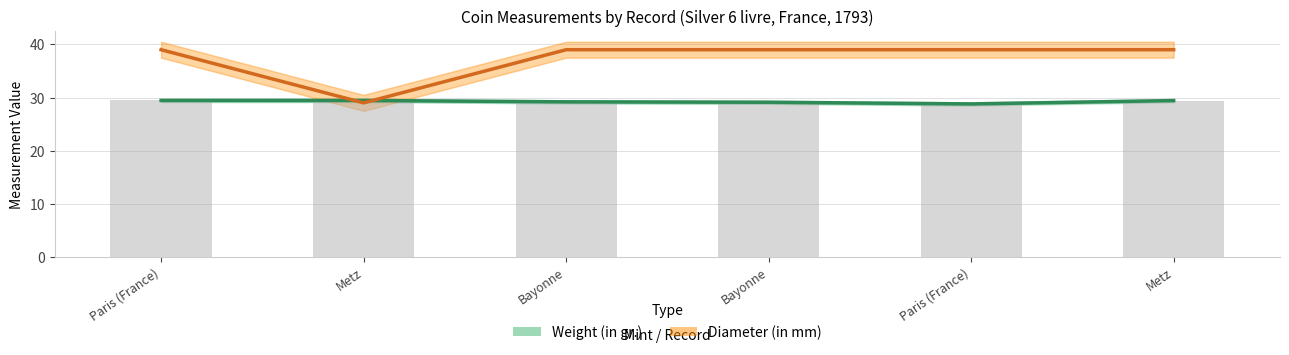

List the series in order of their peak value, lowest first.

Weight (in gr.), Diameter (in mm)